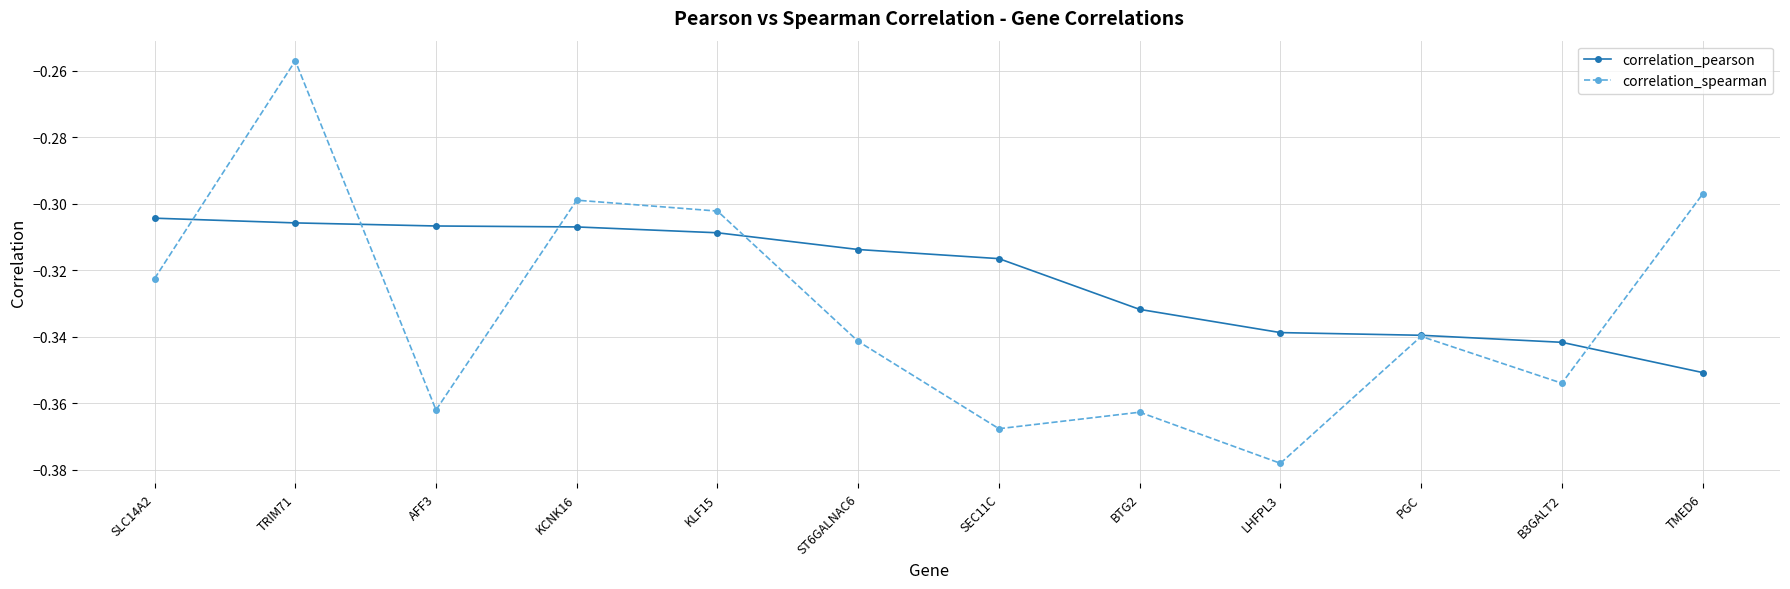

Which series ends up on top after the final intersection of correlation_pearson and correlation_spearman?

correlation_spearman